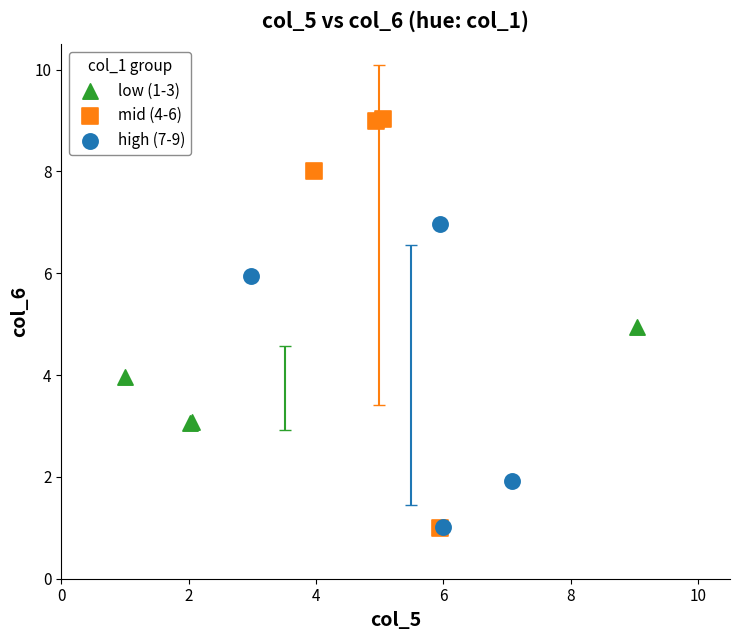

Which series contains the highest Y value?

mid (4-6)